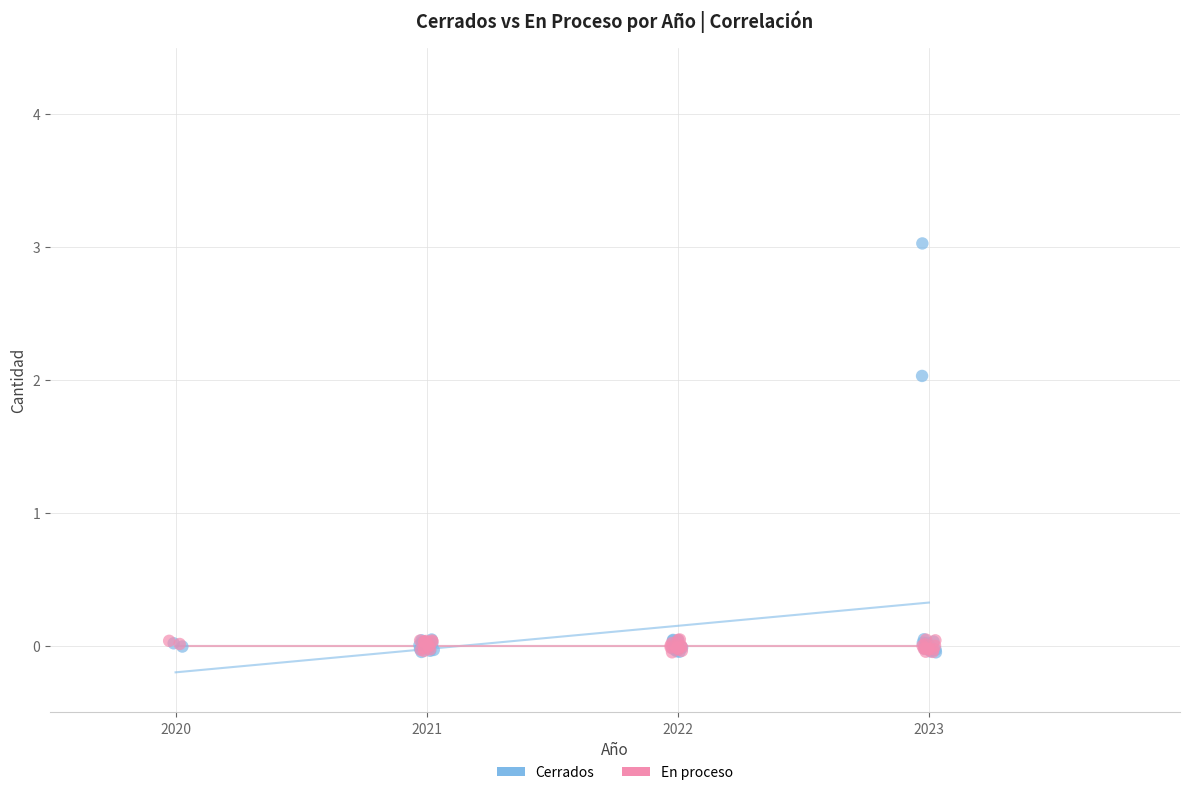

Which series has the widest spread of Y values?

Cerrados